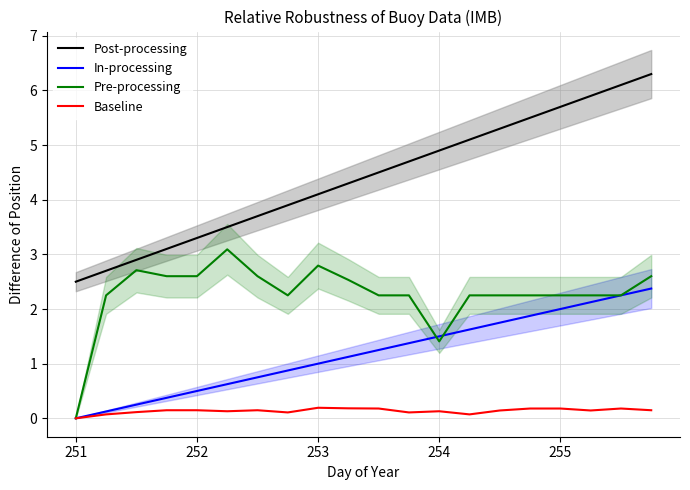

True or false: Post-processing has a value of 4.1 at 253.

True